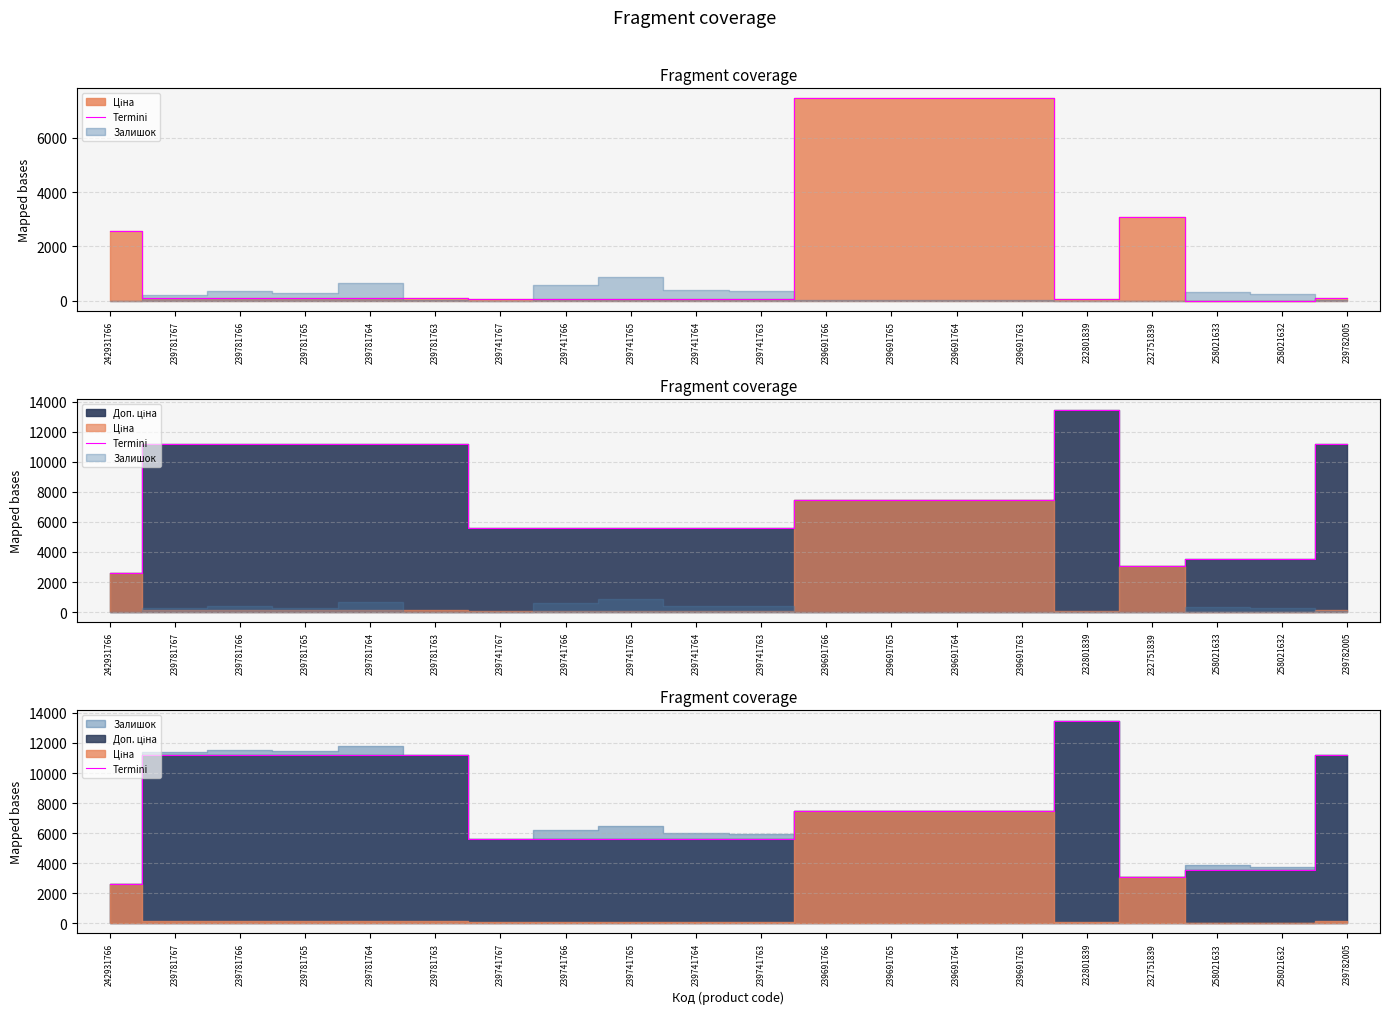

Which category has the highest value across all series?

232801839